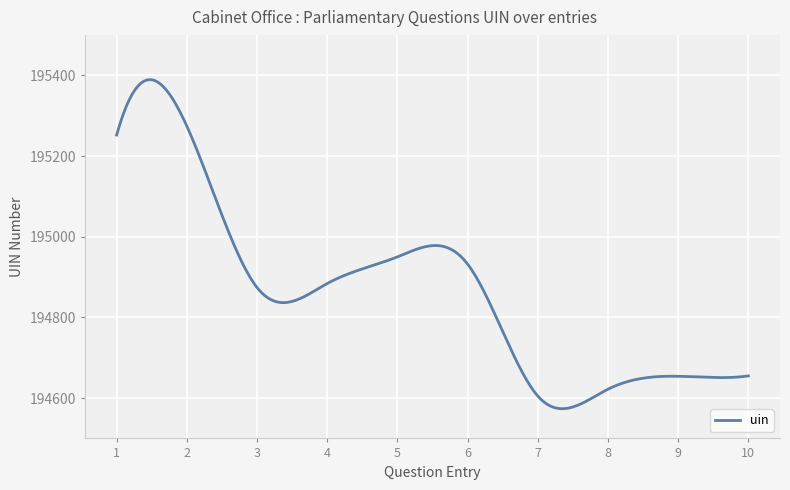

What is the maximum value shown in the chart?

195389.4